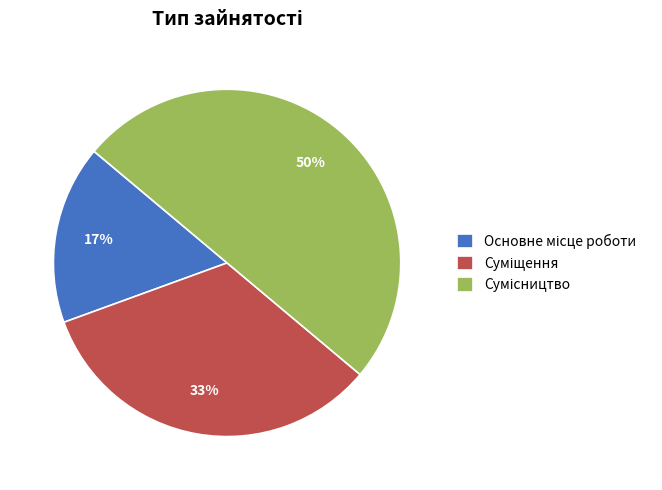

To the nearest percent, what is the average slice percentage?

33%